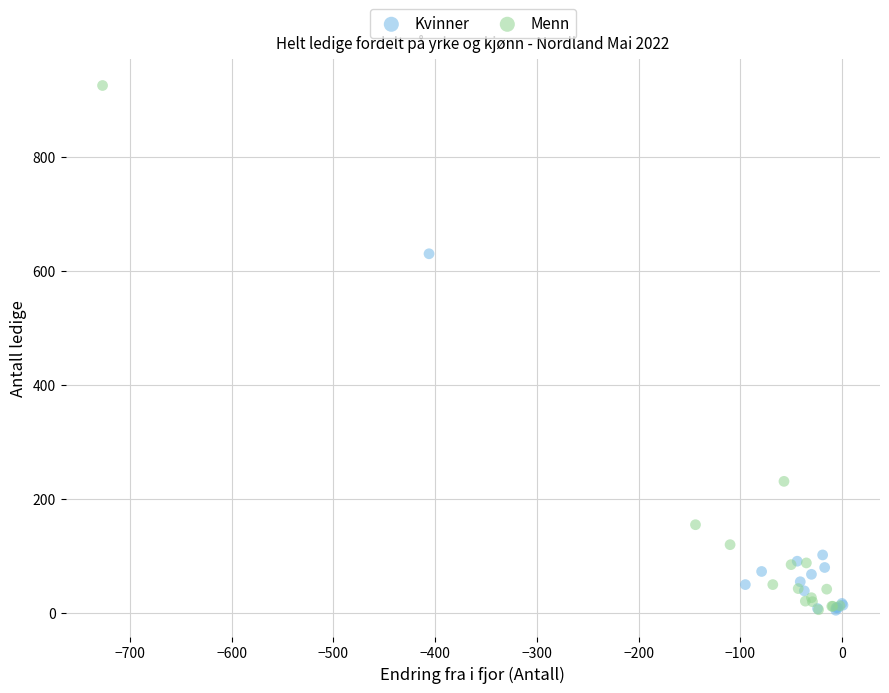

Which series has the widest spread of Y values?

Menn